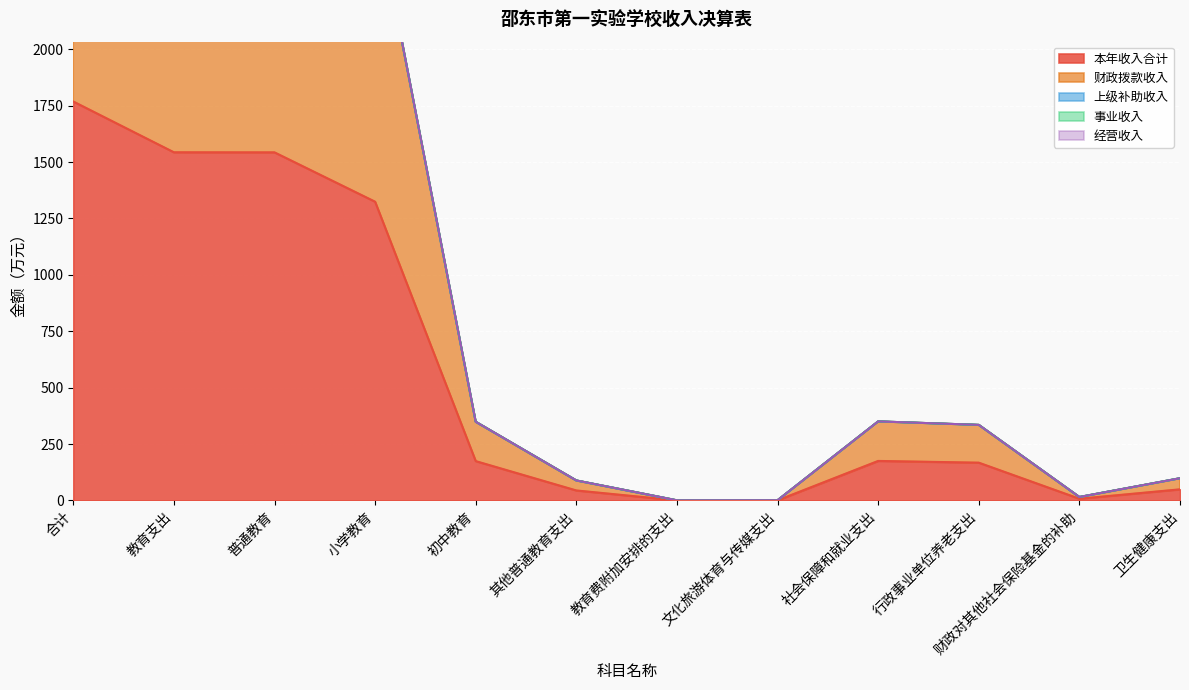

At which label does 本年收入合计 reach its minimum?

教育费附加安排的支出